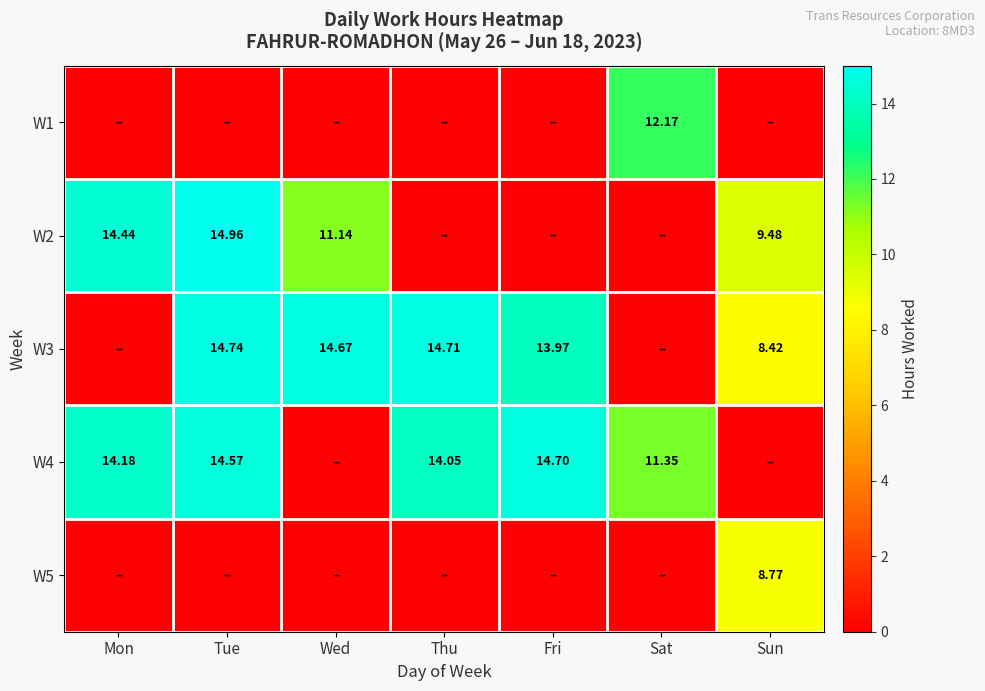

Read the W4 value at Sat.

11.3